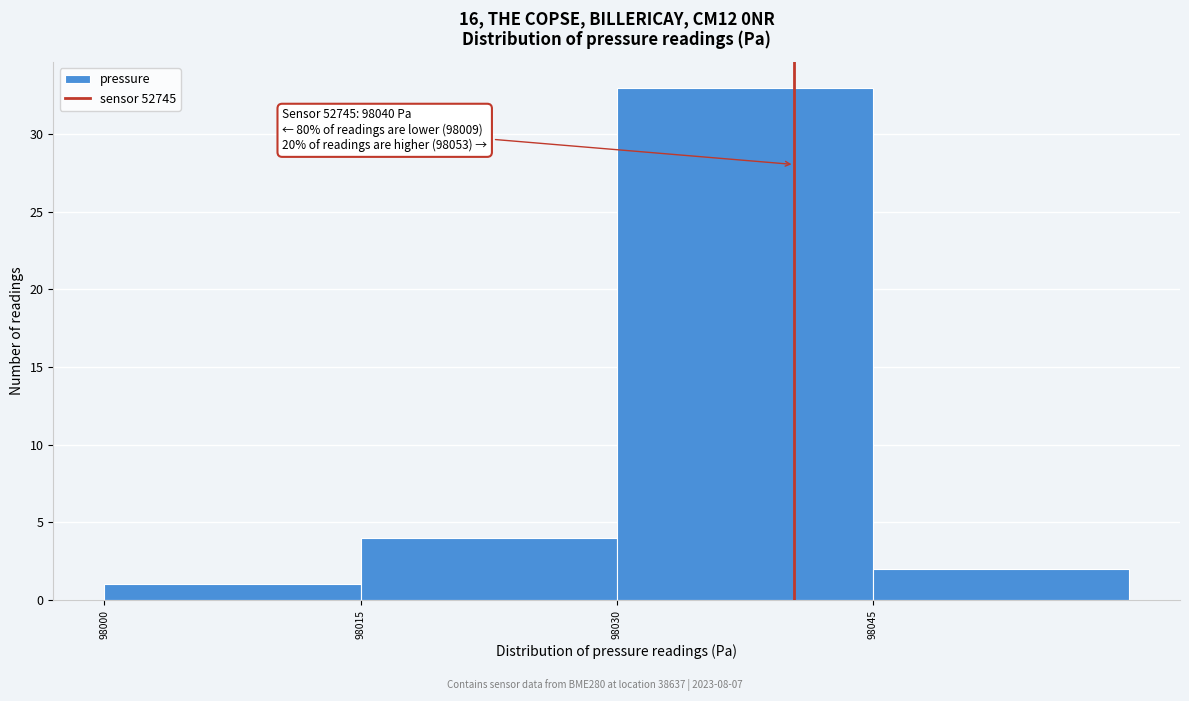

Which range on the x-axis has the tallest bar?

98030 to 98045